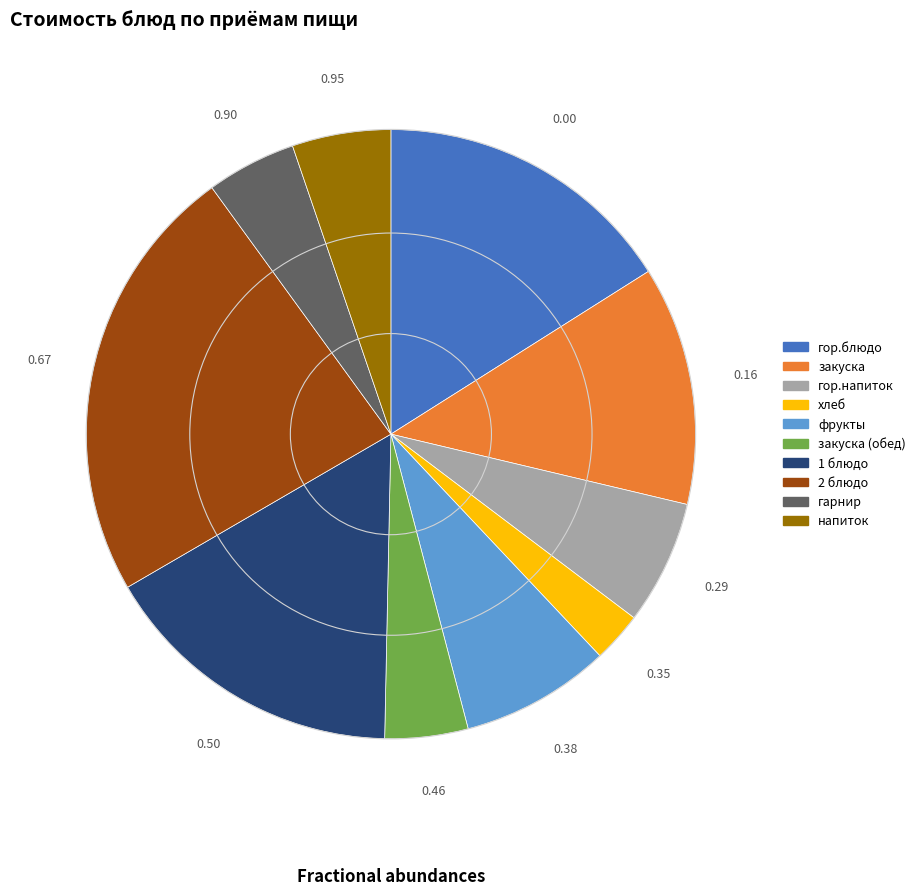

Does any single category account for the majority?

No